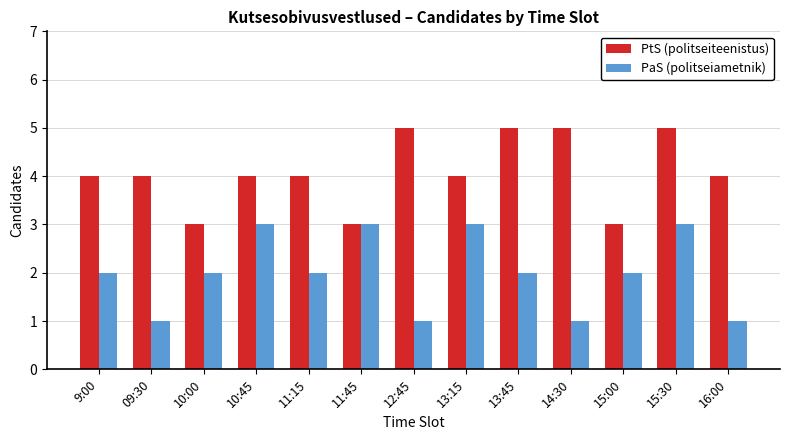

What is the smallest value displayed?

1